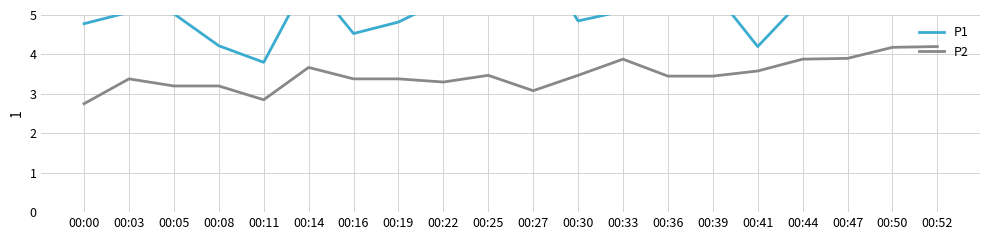

The value of P1 at 00:27 is 6.7. True or false?

True